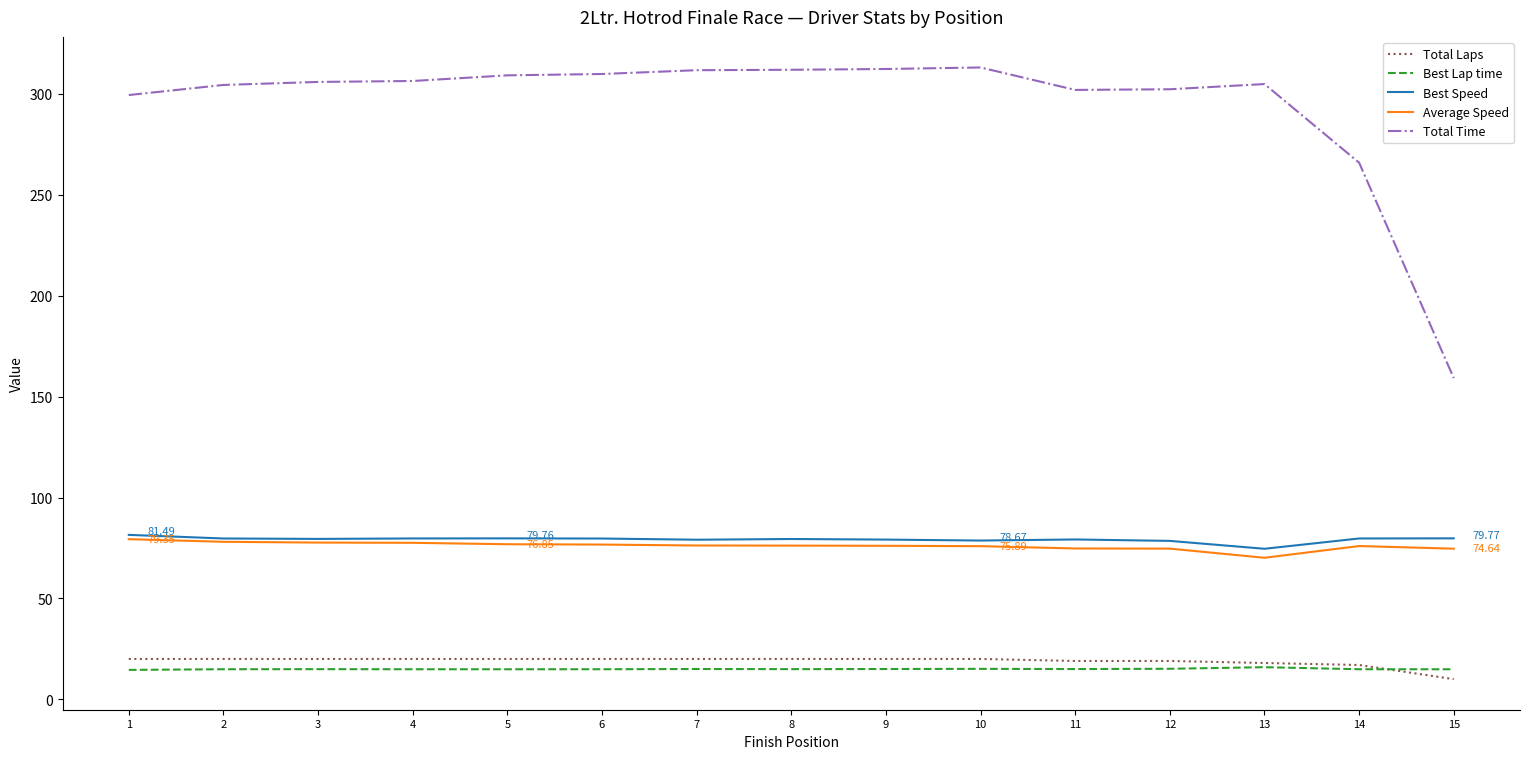

What are all the series names shown in the legend?

Total Laps, Best Lap time, Best Speed, Average Speed, Total Time